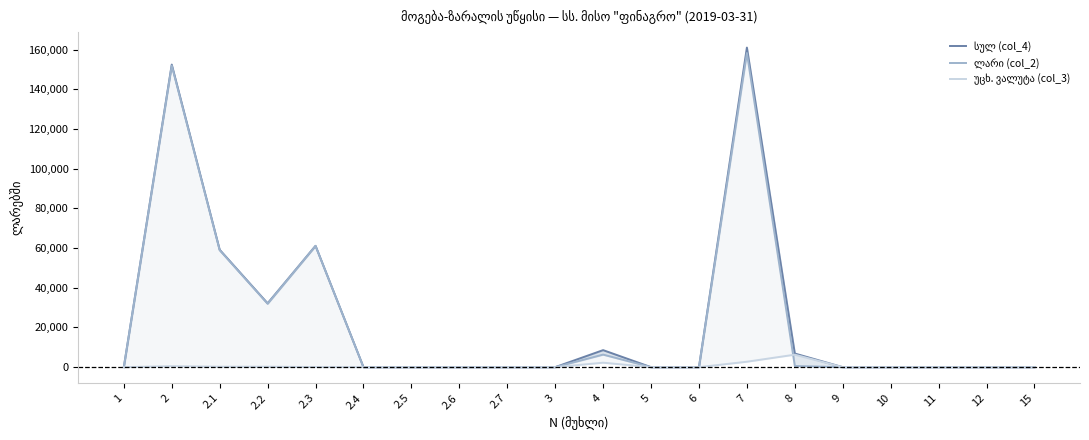

Is the value of უცხ. ვალუტა (col_3) at 15 greater than the value of სულ (col_4) at 2.3?

No